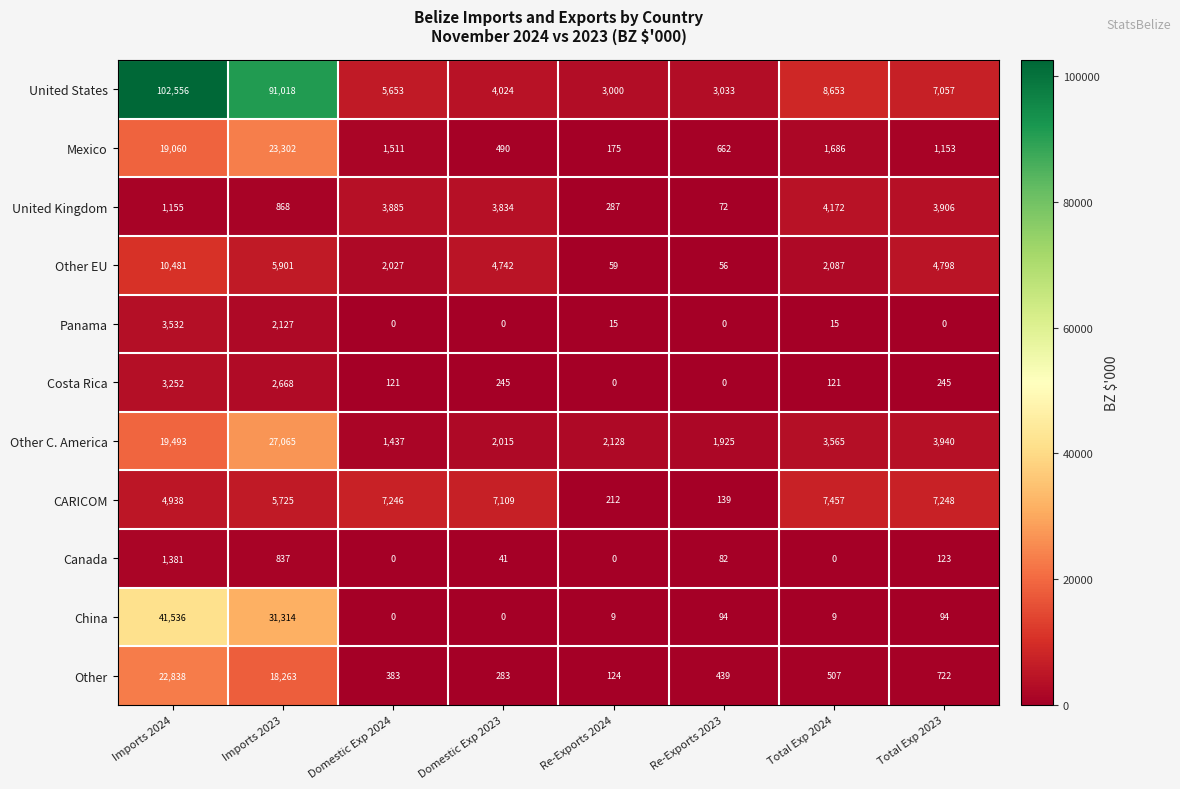

What is the difference between the maximum and minimum values in the CARICOM series?

7318